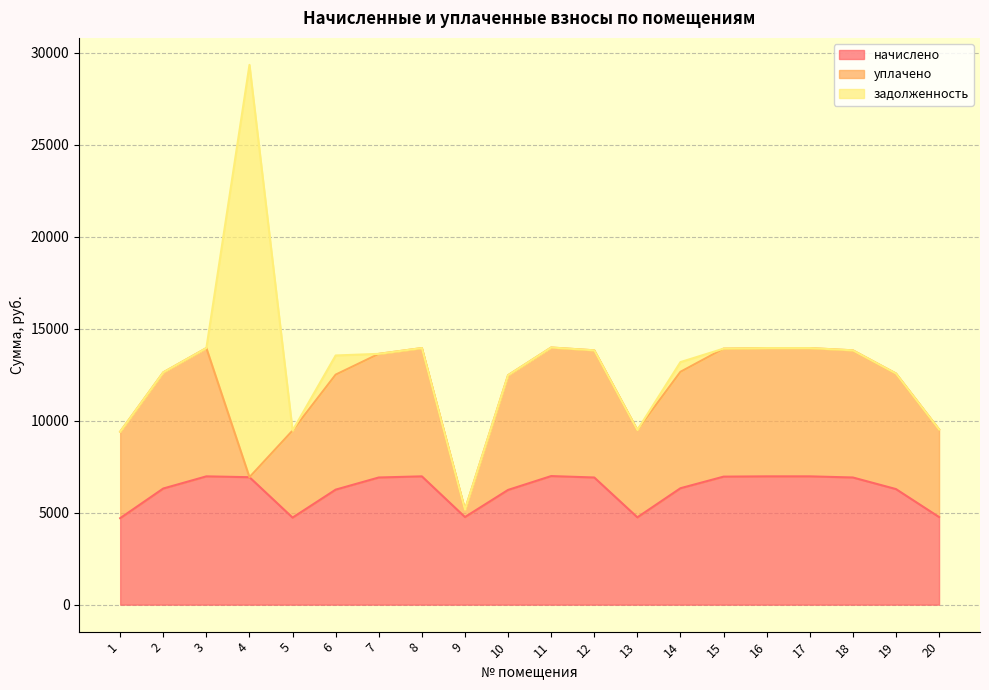

At which label does начислено reach its minimum?

1